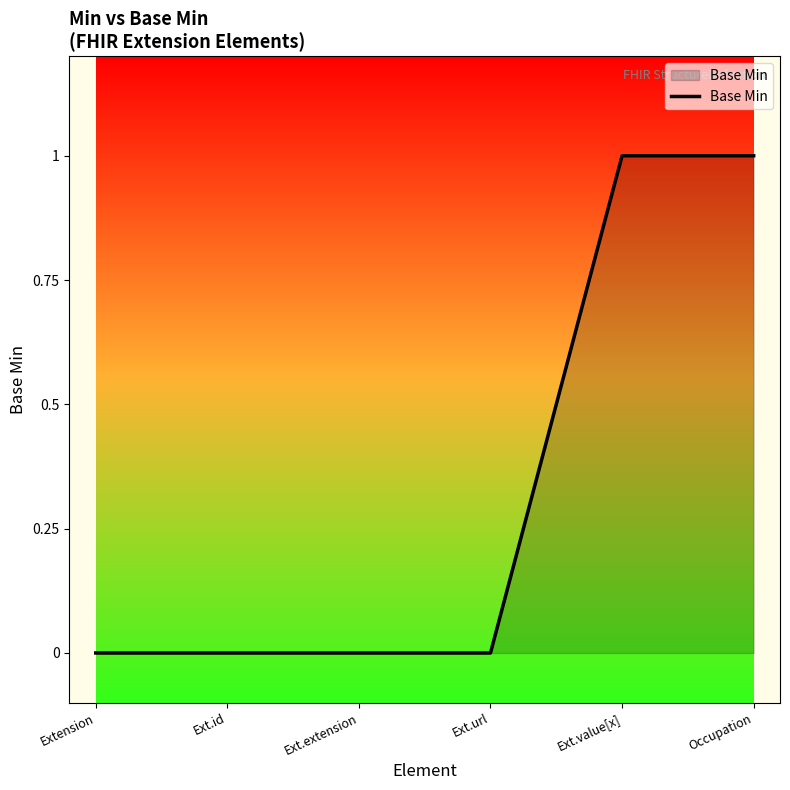

What is the difference between the second highest and second lowest values?

1